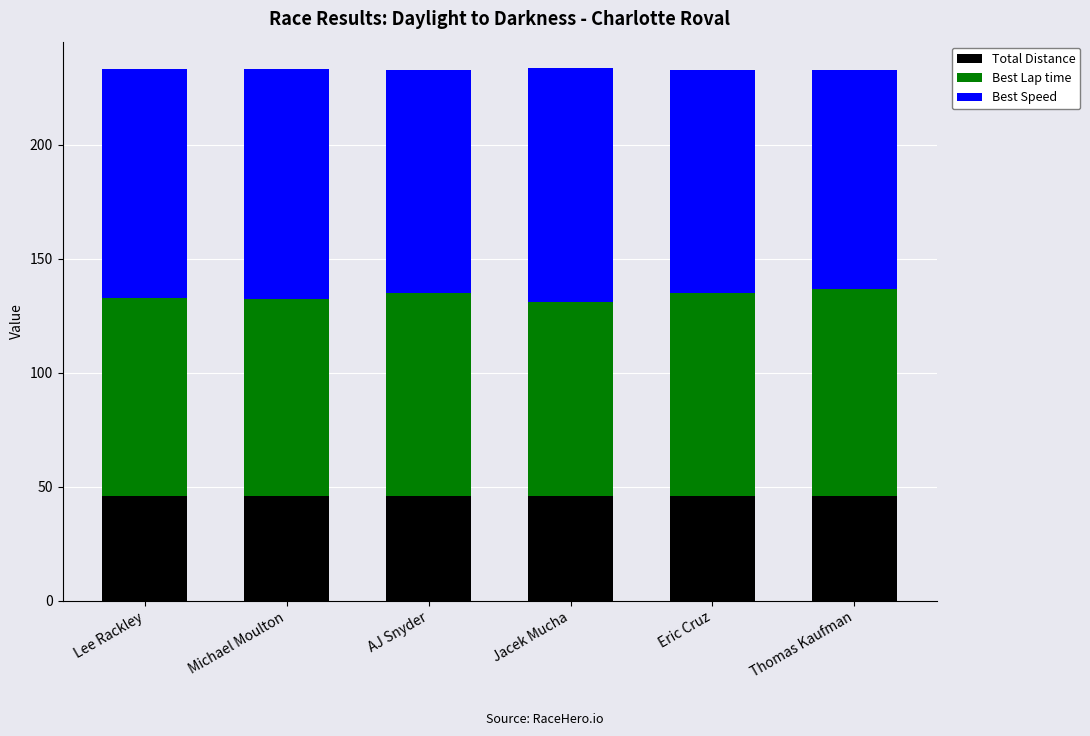

What is the sum of all Total Distance values?

275.9